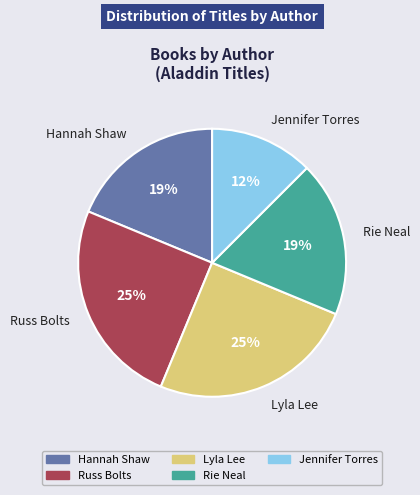

The Lyla Lee slice represents 20% of the pie. True or false?

False